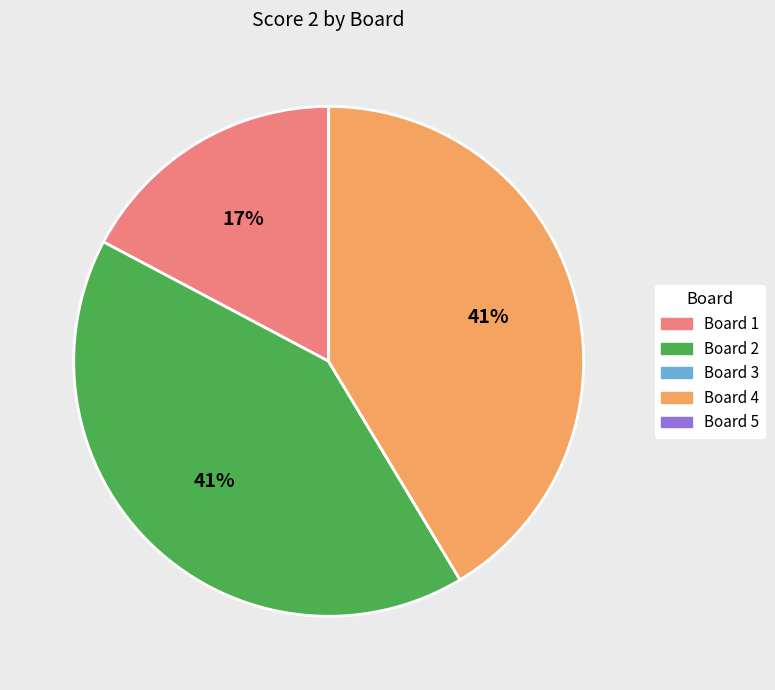

To the nearest percent, what is the combined percentage of Board 1 and Board 4?

59%